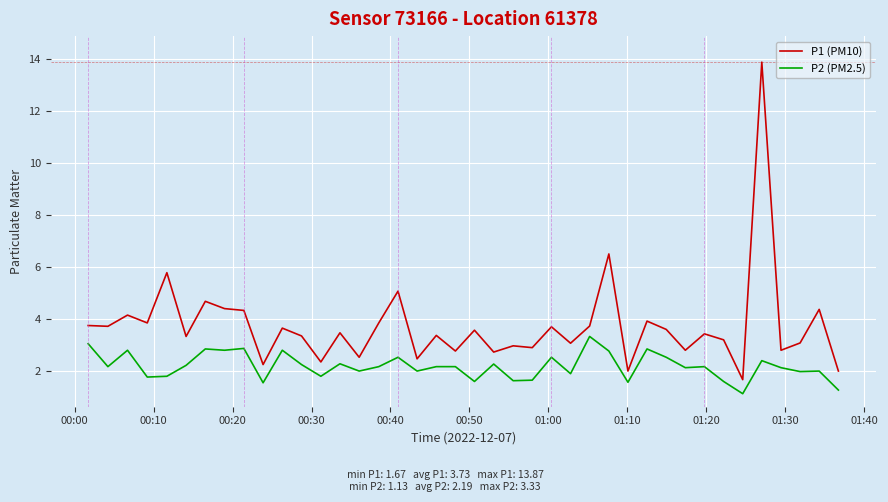

True or false: P1 (PM10) and P2 (PM2.5) intersect in this chart.

False